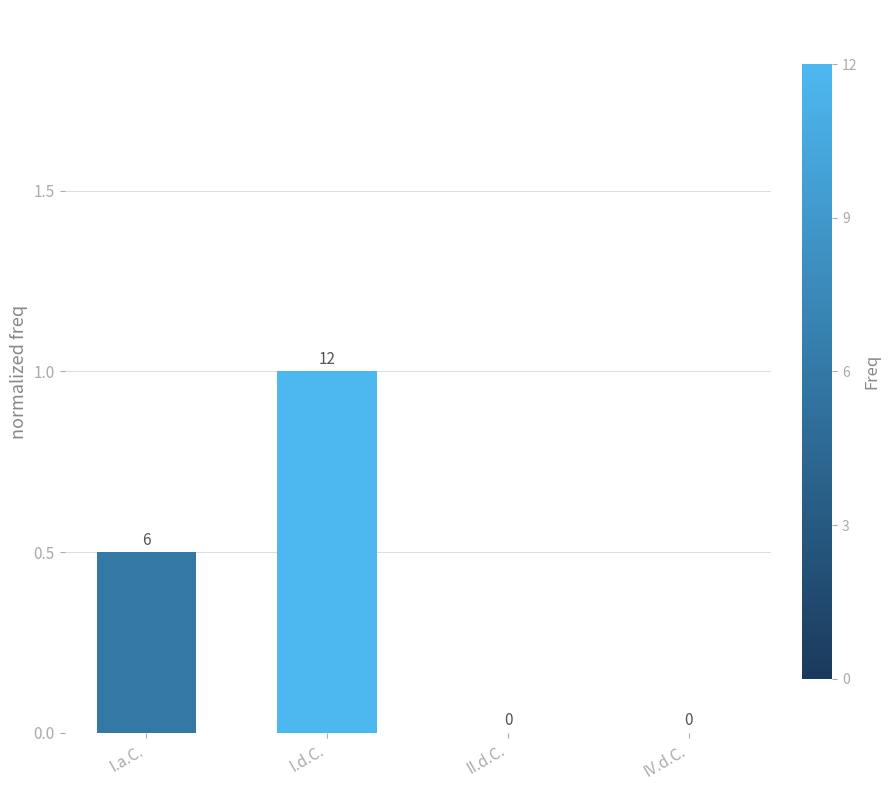

The chart shows a value of -0.4 at II.d.C.. True or false?

False